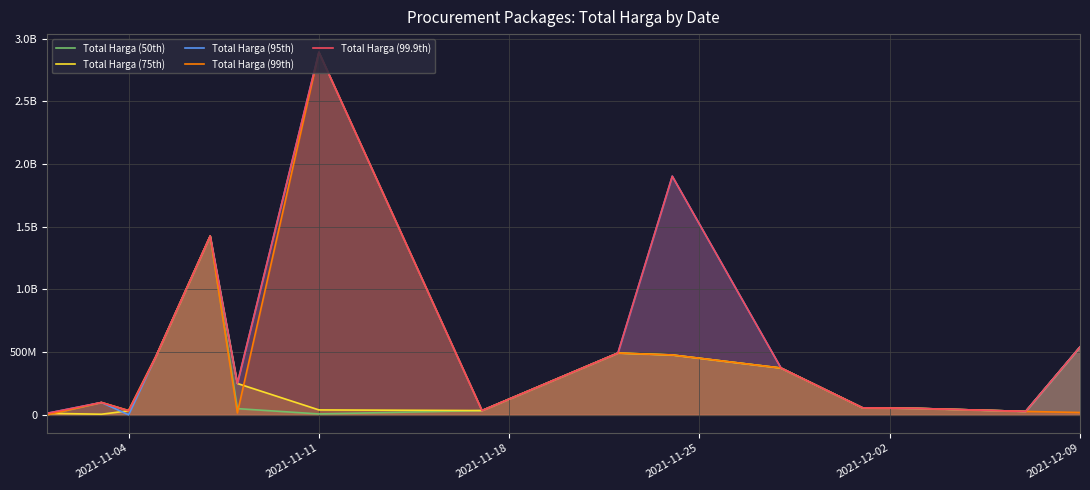

What is the average value of the Total Harga (50th) series?

275642683